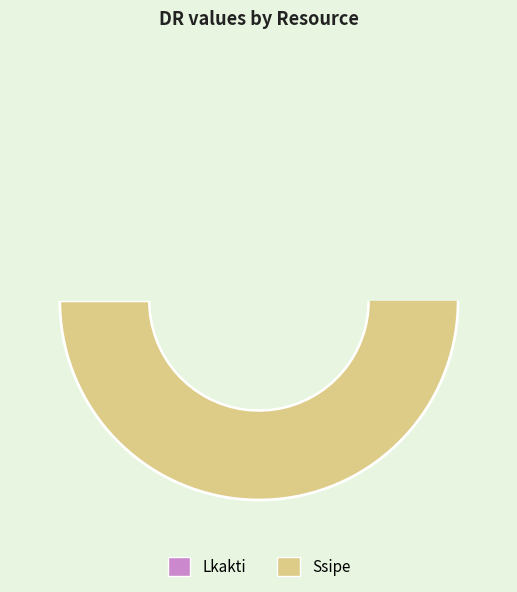

Count the number of slices in the pie.

2